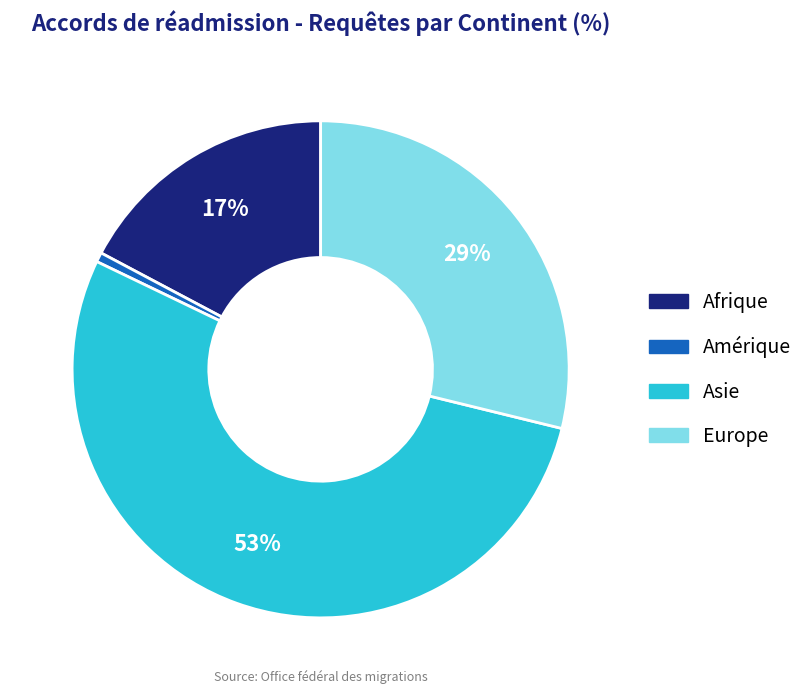

Do Amérique and Asie together represent more than half of the pie?

Yes